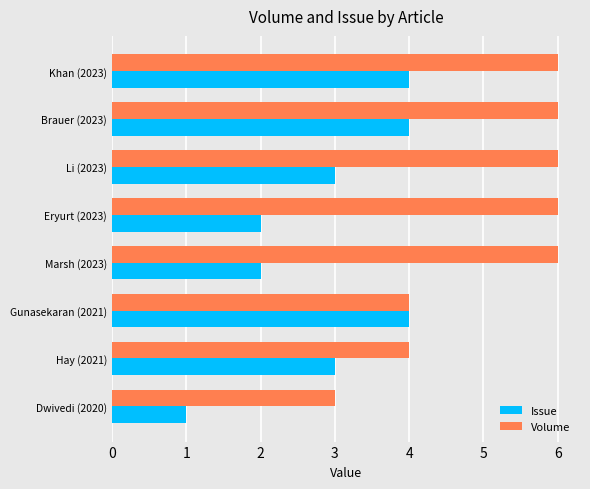

How many series are shown in this chart?

2